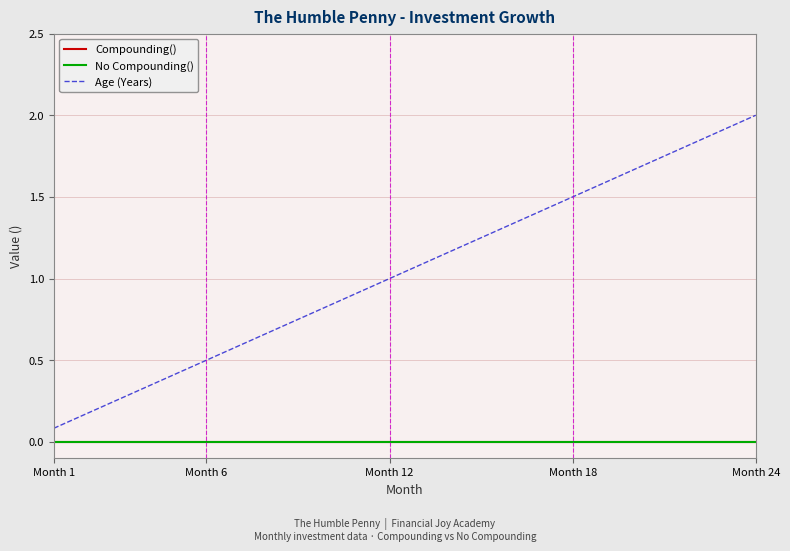

Does the chart display data point markers on the line(s)?

No